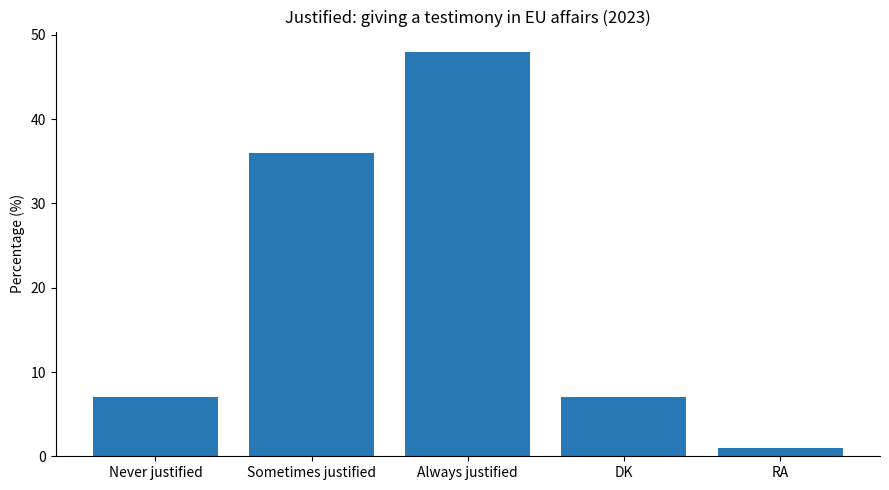

What is the change in value from Sometimes justified to RA?

-35